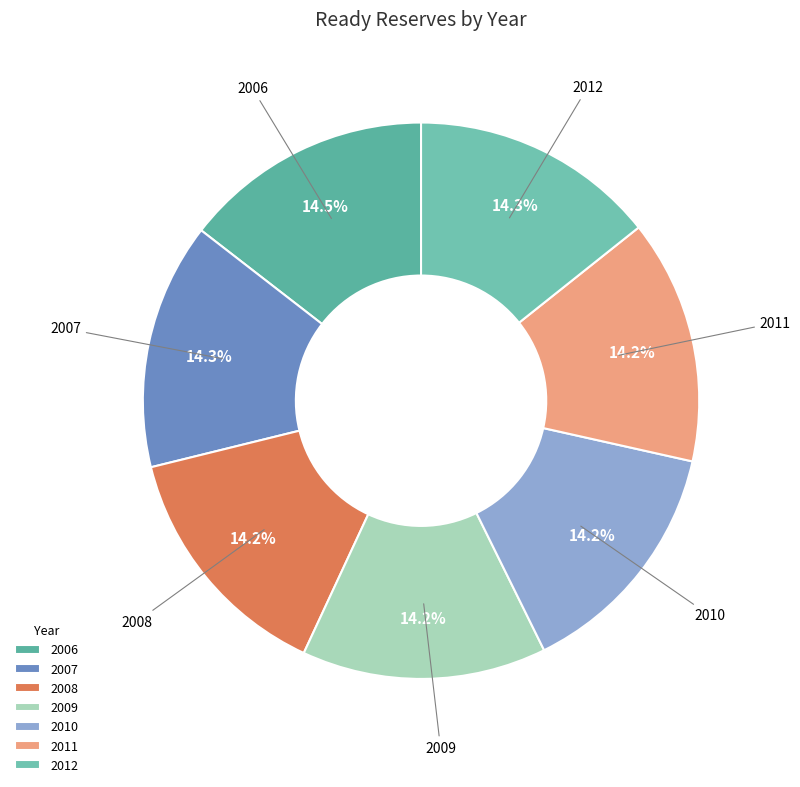

Does 2009 represent more than half of the total?

No